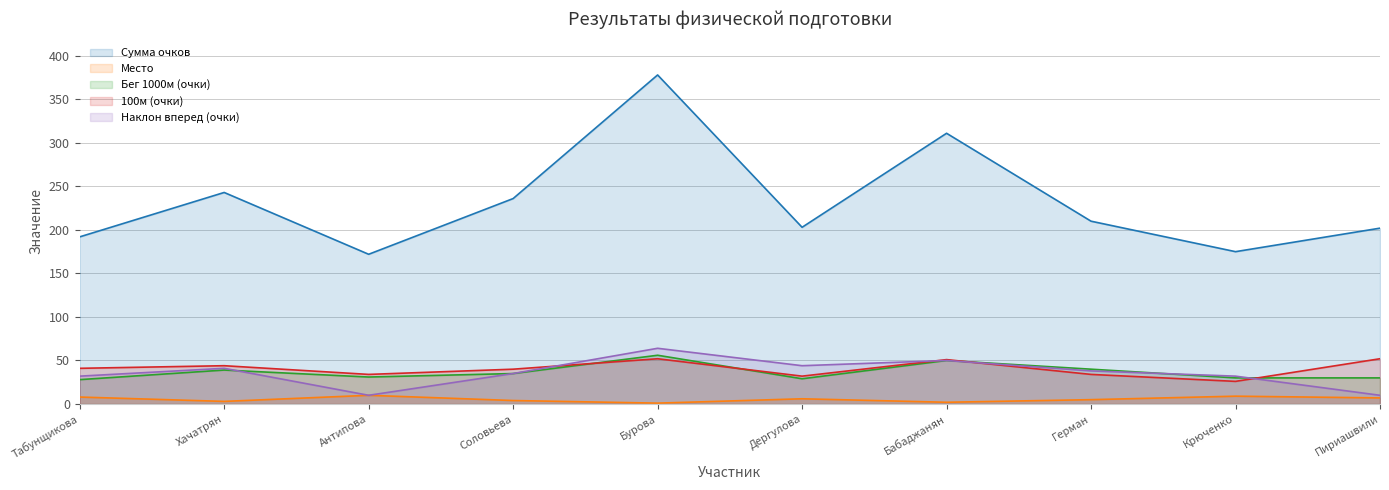

What value does the Наклон вперед (очки) series have at Бабаджанян, to the nearest 5?

50